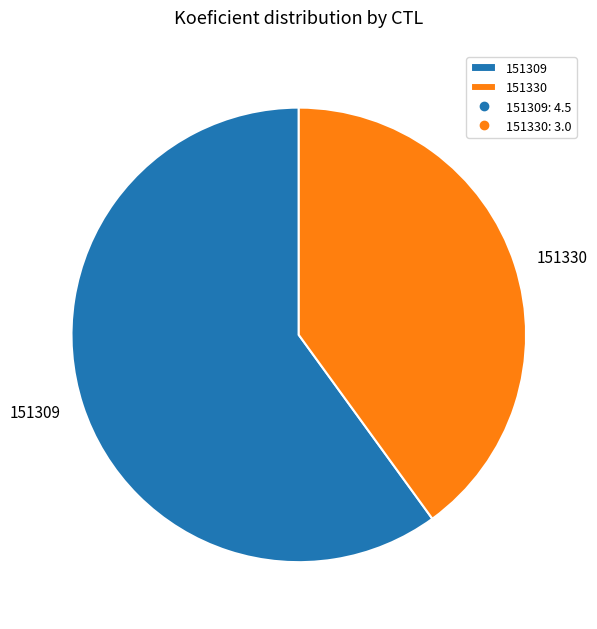

What is the majority slice?

151309